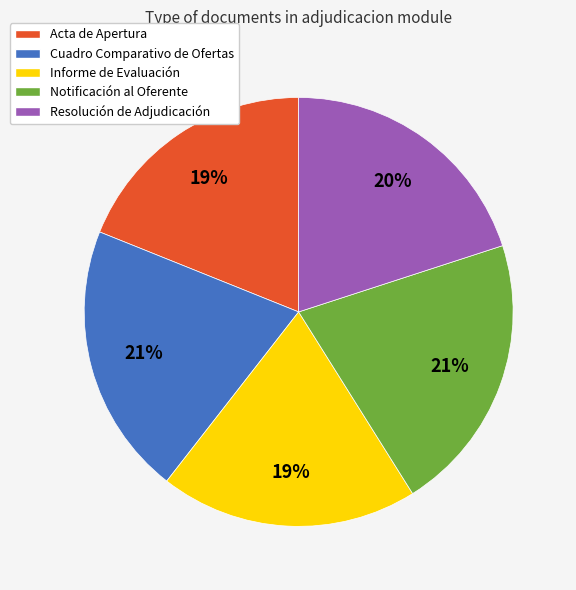

What percentage is the Acta de Apertura slice, to the nearest percent?

19%